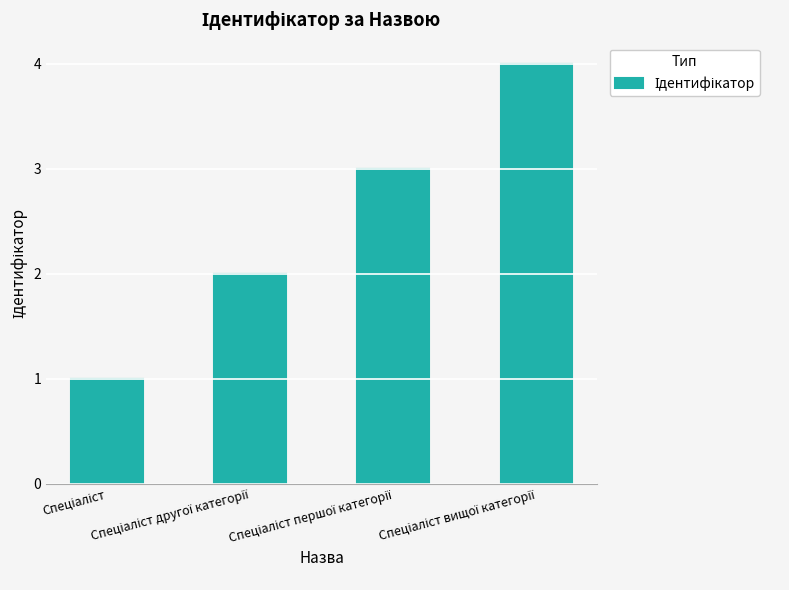

What is the sum of all values?

10